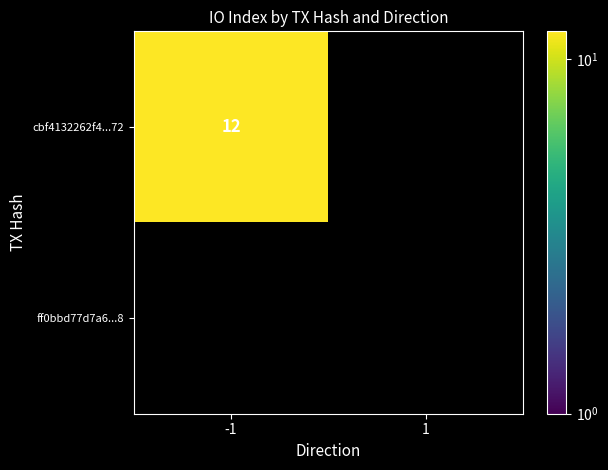

Which series has the largest total across all categories?

cbf4132262f4047bf6b685b72bf2353e30fce72